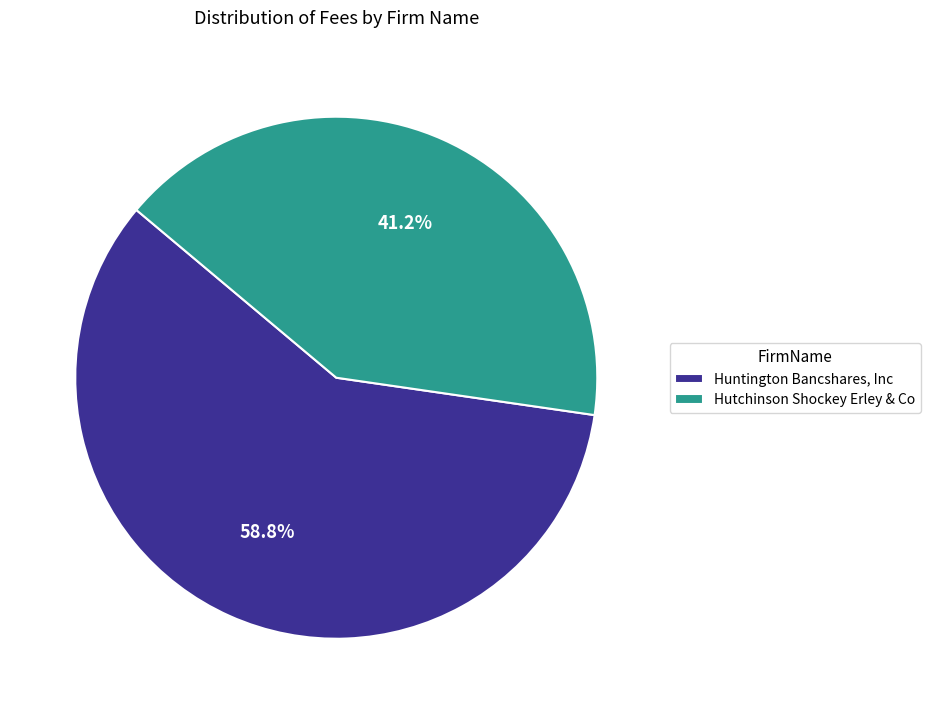

Which slice is the largest?

Huntington Bancshares, Inc